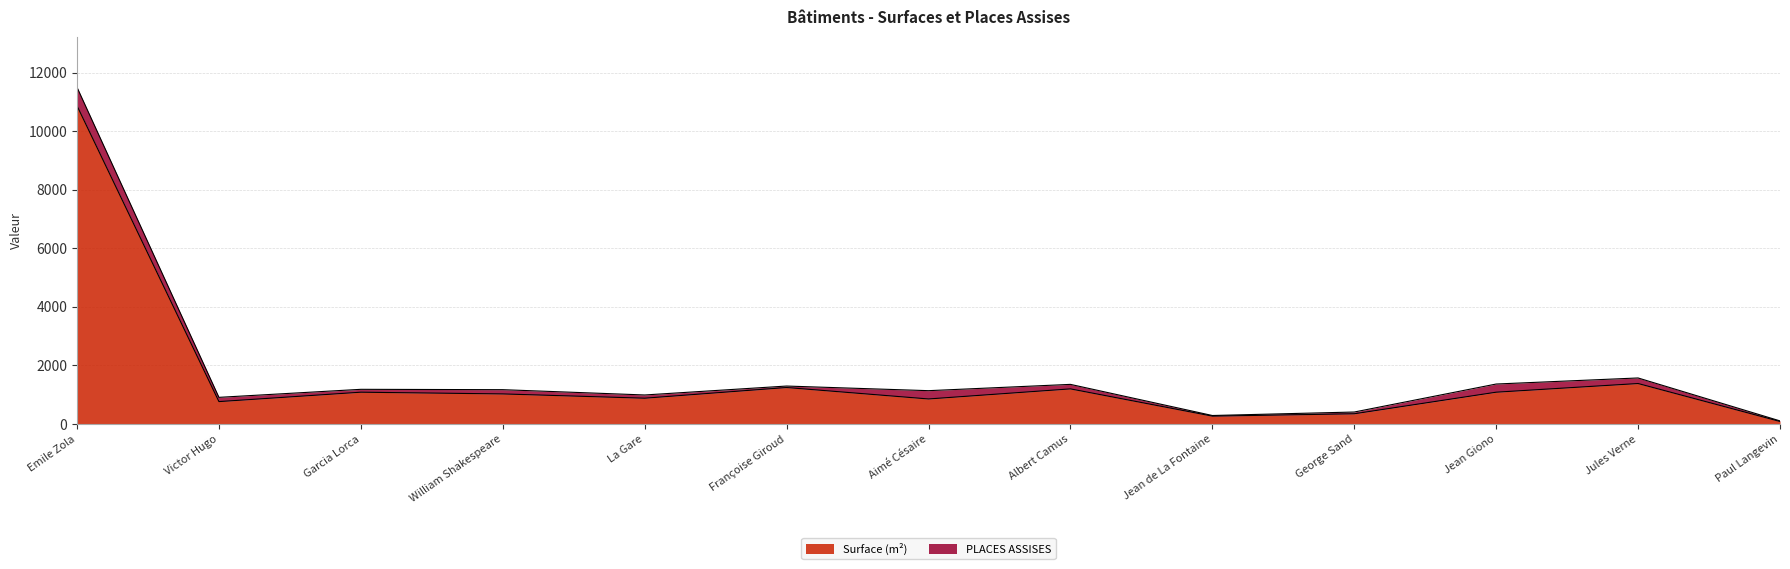

The chart shows a value of 513 at George Sand. True or false?

False